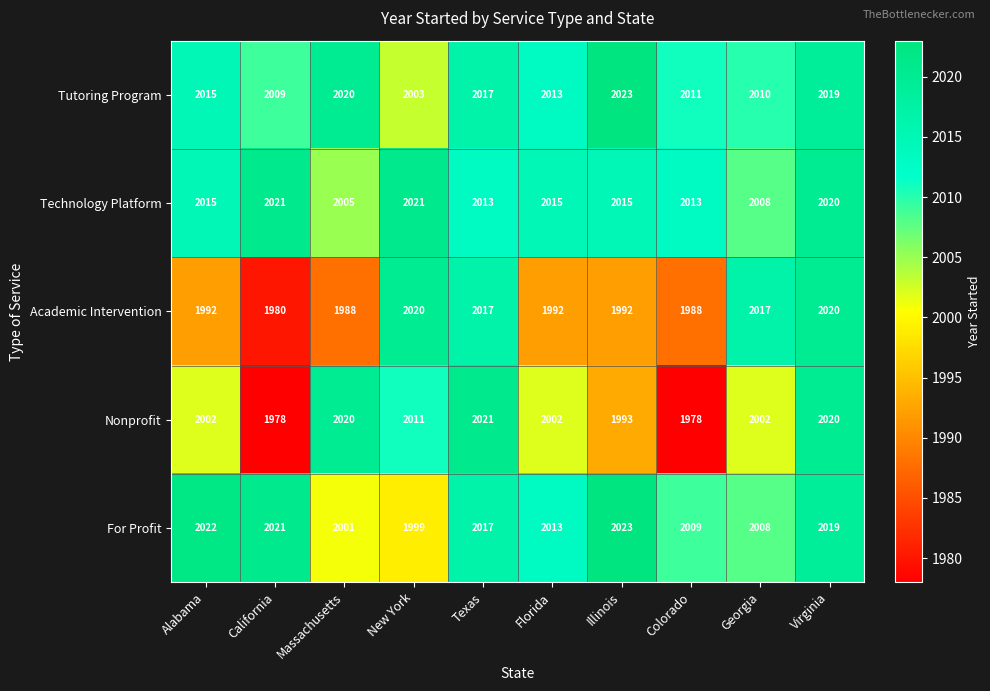

How many data points does each series have?

10